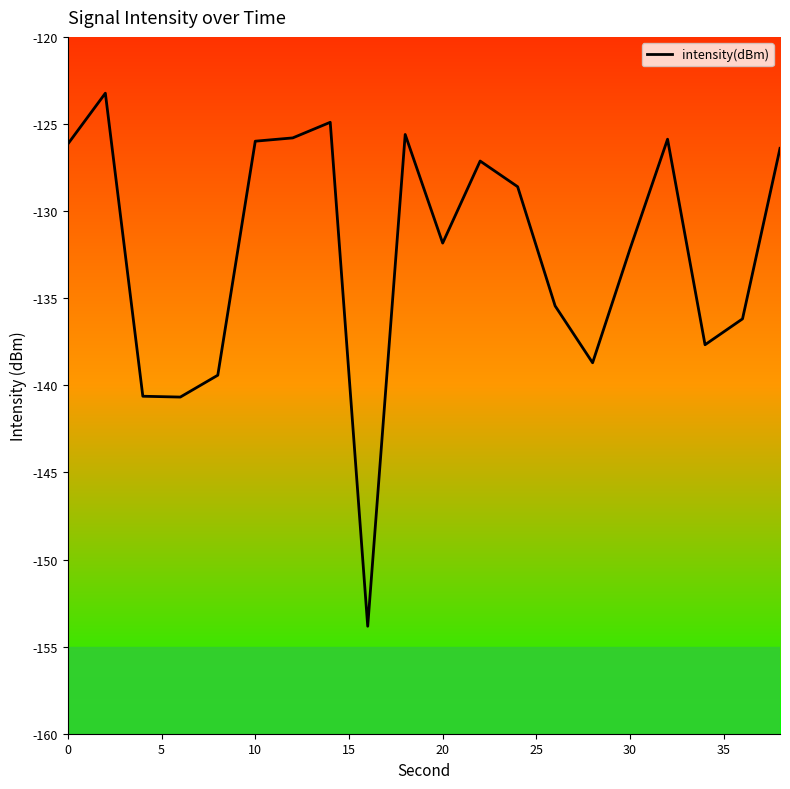

How many distinct data groups are displayed?

1